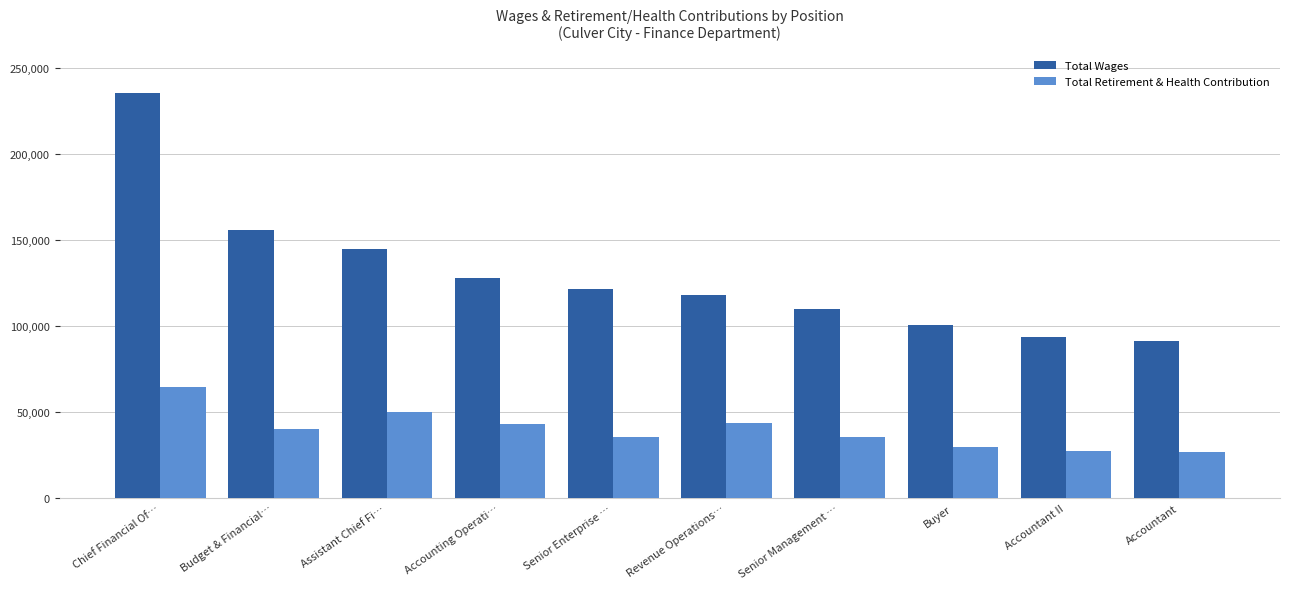

Which series changed the most between Chief Financial Of… and Accountant II?

Total Wages